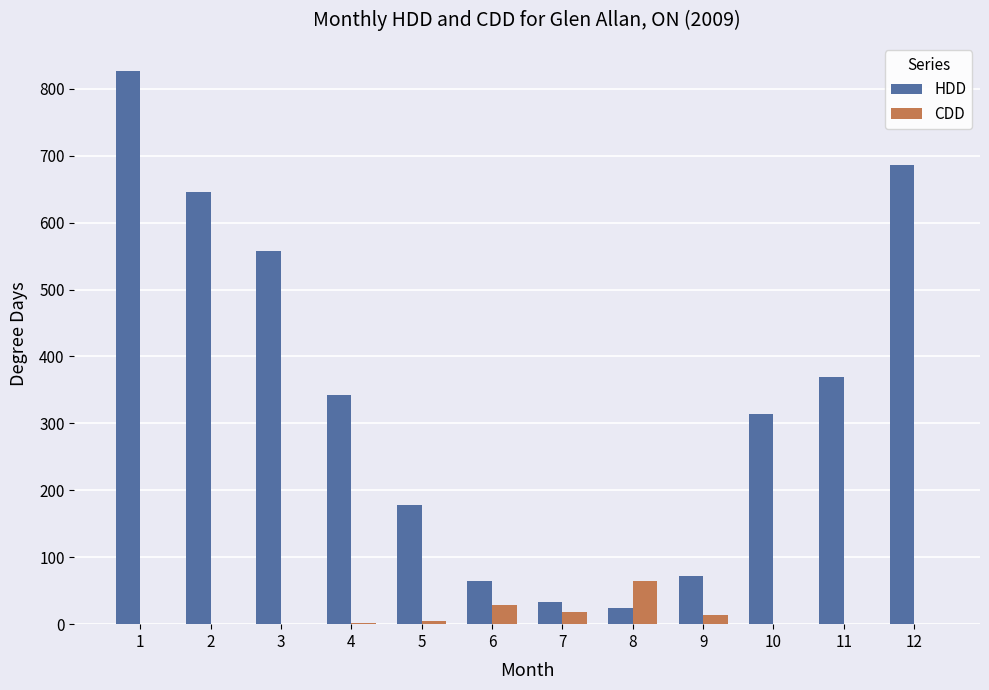

What is the difference between the HDD values at 12 and 7?

652.9